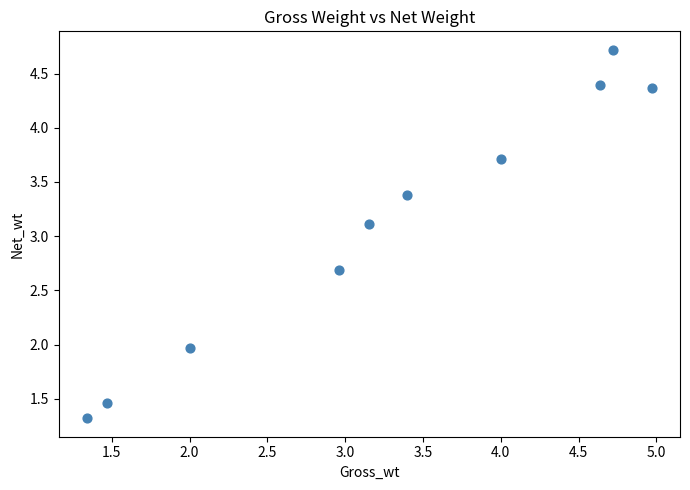

What is the range of X values (max minus min)?

3.6